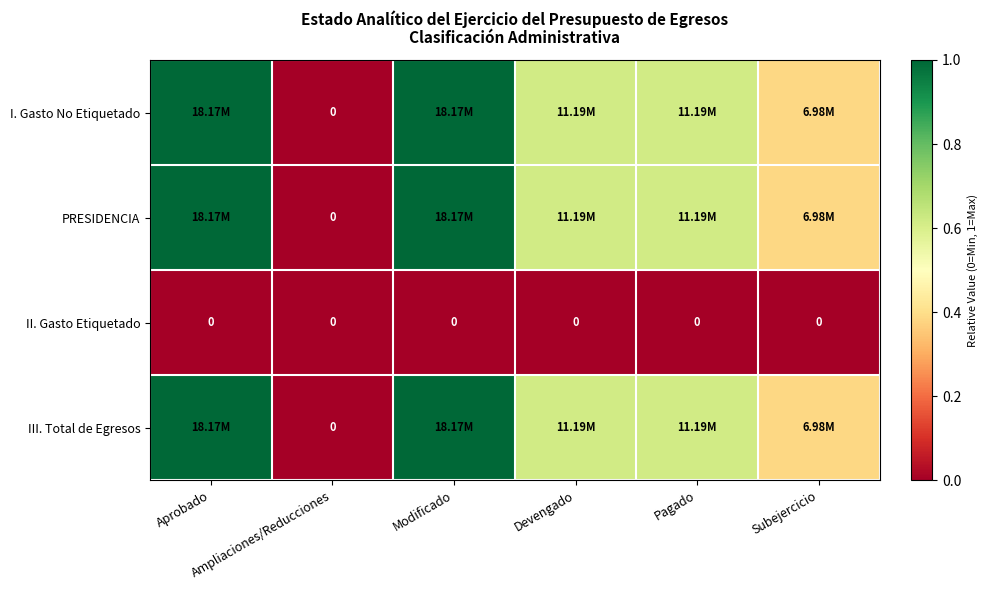

Rank the categories by II. Gasto Etiquetado value from lowest to highest.

Aprobado, Ampliaciones/Reducciones, Modificado, Devengado, Pagado, Subejercicio